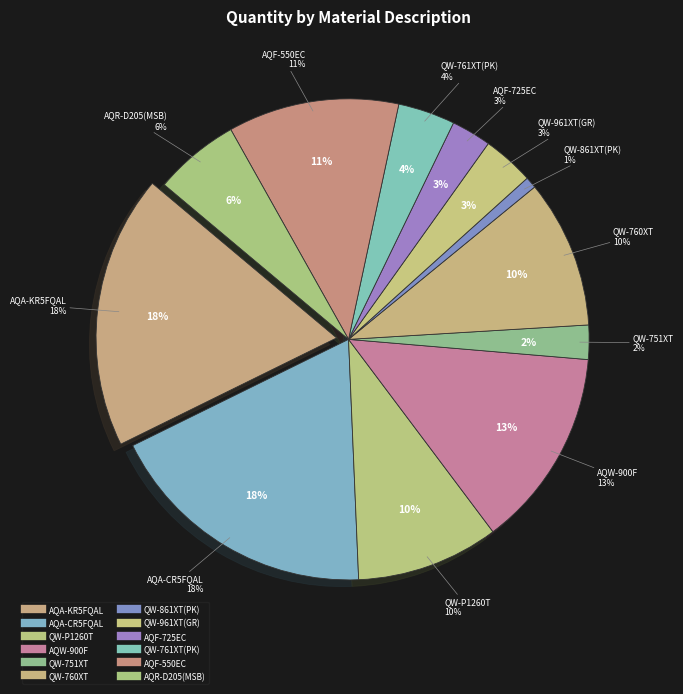

To the nearest percent, what is the combined percentage of QW-760XT and QW-961XT(GR)?

13%